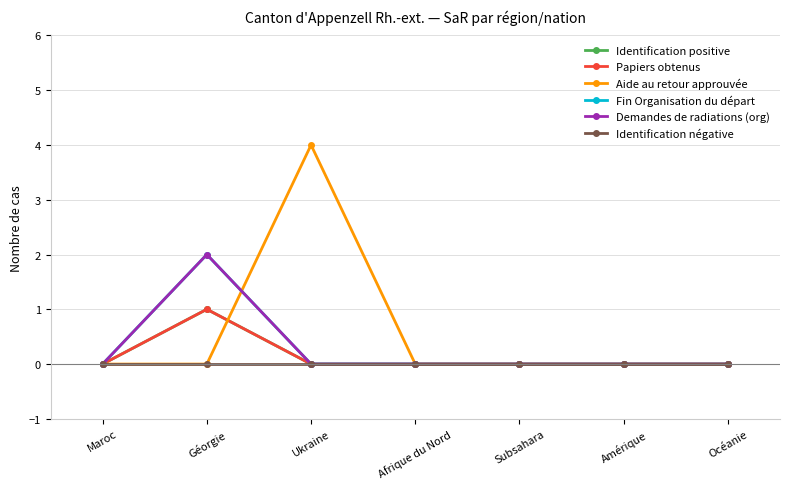

At which category is the sum across all series the highest?

Géorgie